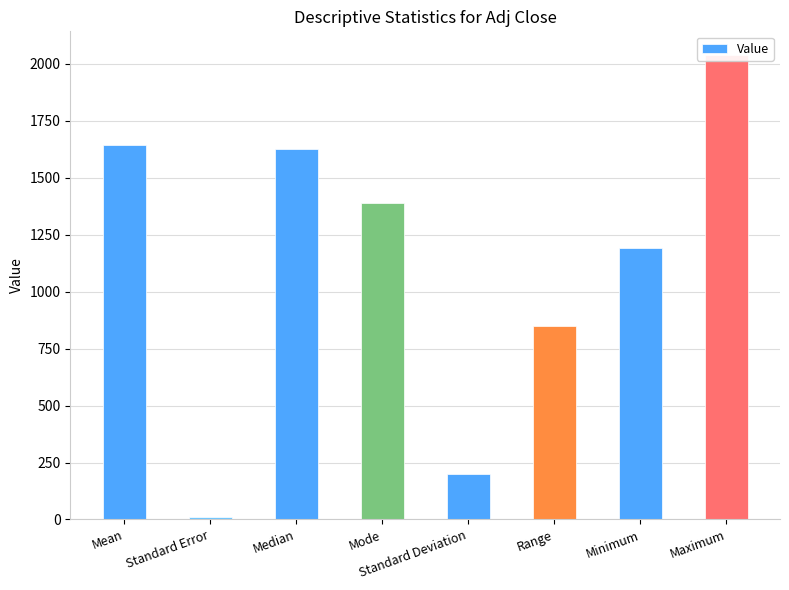

What is the ratio of the value at Median to the value at Standard Error?

130.2